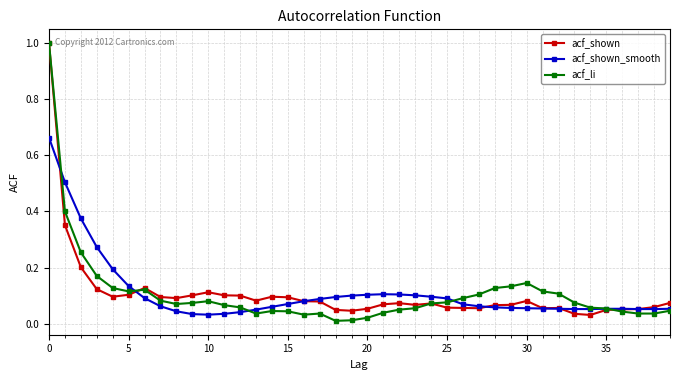

What are all the series names shown in the legend?

acf_shown, acf_shown_smooth, acf_li